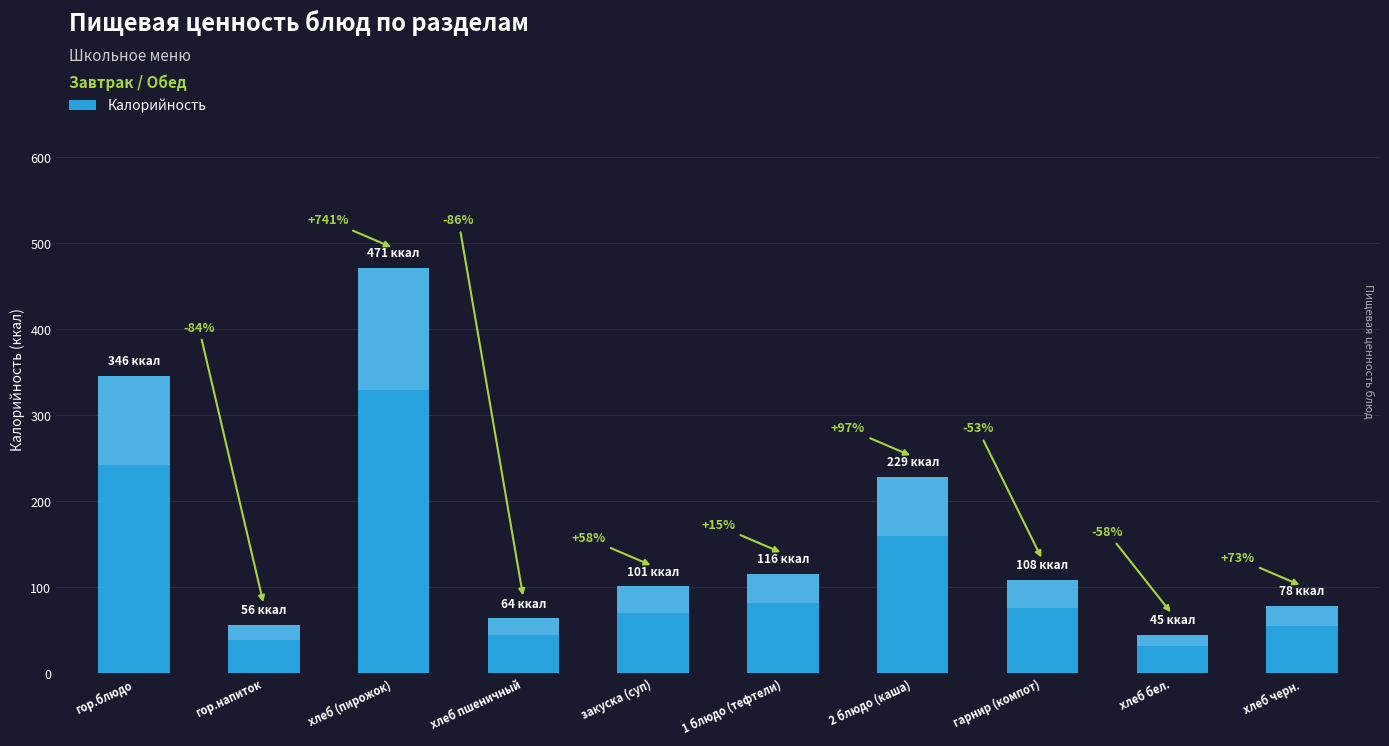

What value does the data have at гарнир (компот)?

108.2